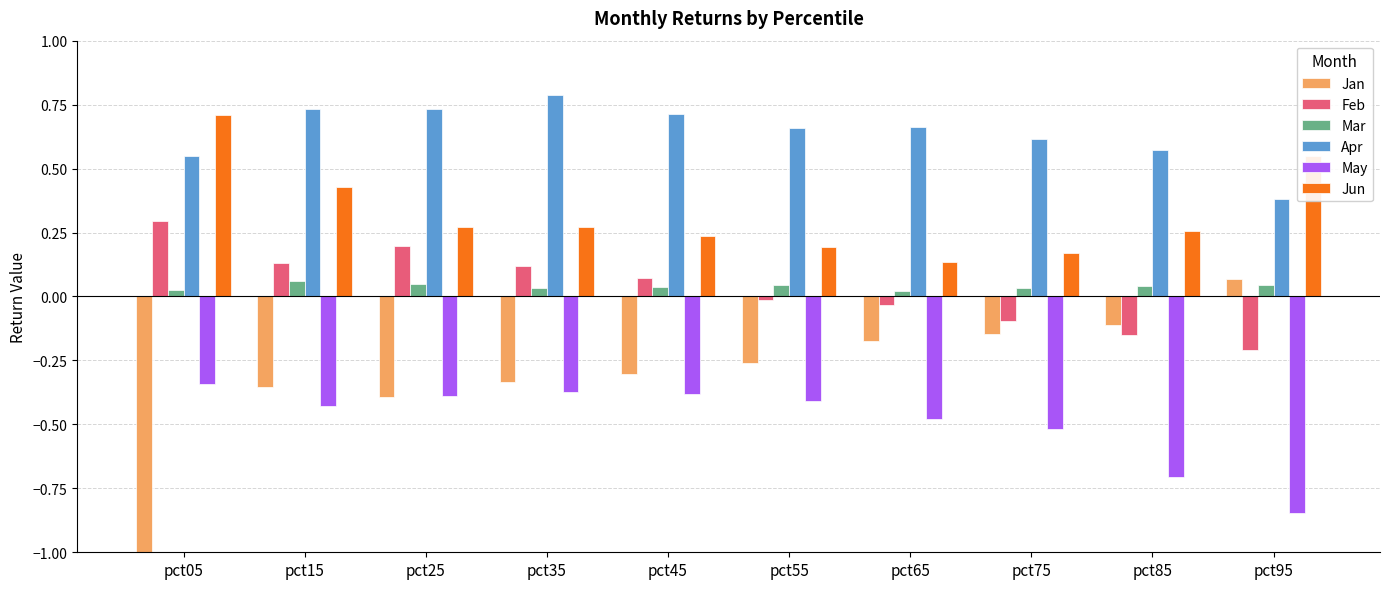

The value of May at pct35 is -0.4. True or false?

True